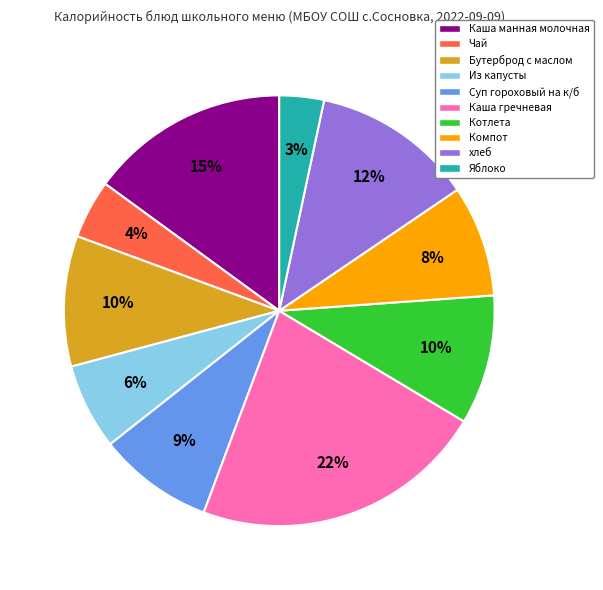

Is it true that Каша манная молочная is 15% of the pie?

True